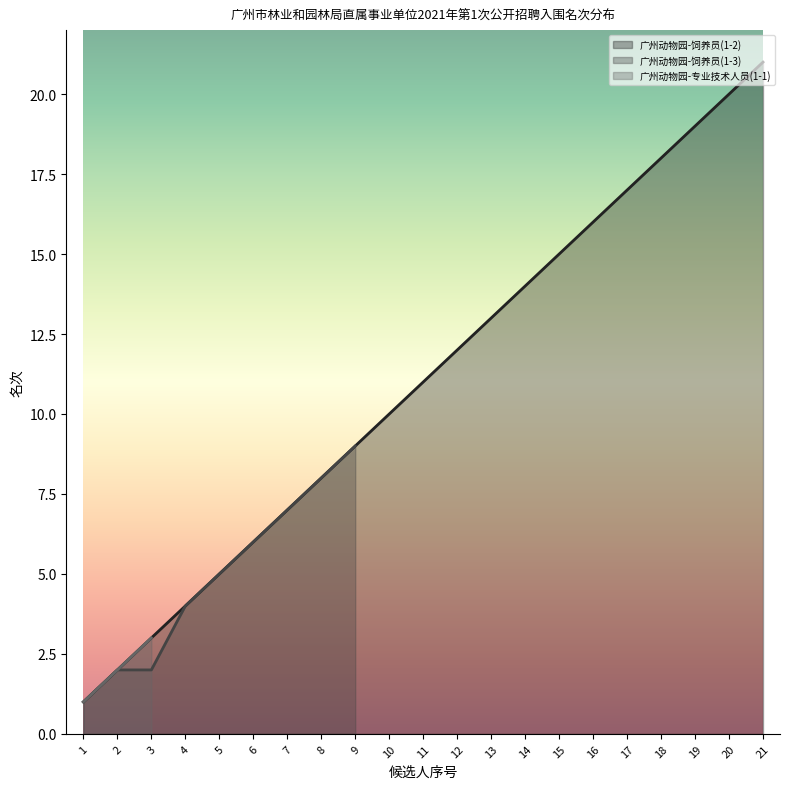

Rank the categories by 广州动物园-饲养员(1-2) value from highest to lowest.

21, 20, 19, 18, 17, 16, 15, 14, 13, 12, 11, 10, 9, 8, 7, 6, 5, 4, 3, 2, 1